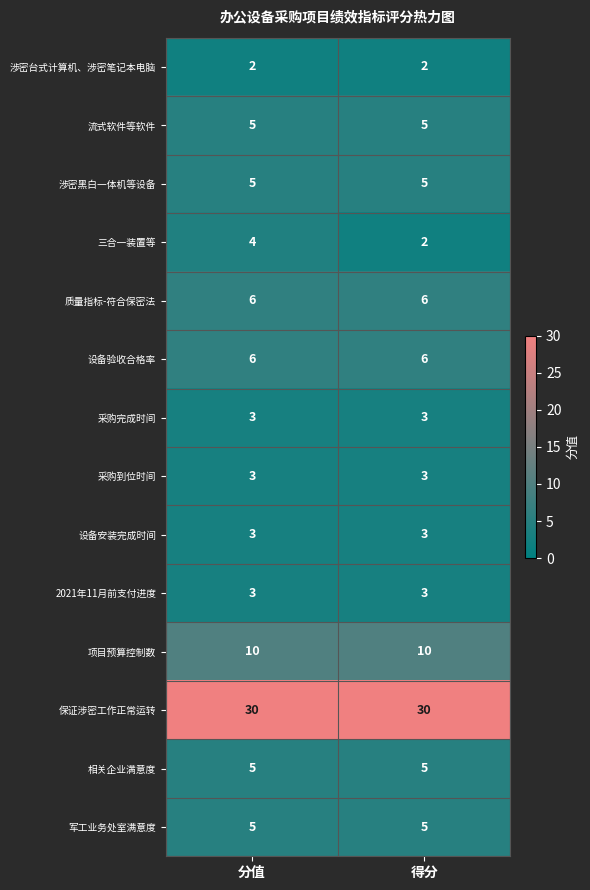

What is the highest value of the 采购到位时间 series?

3